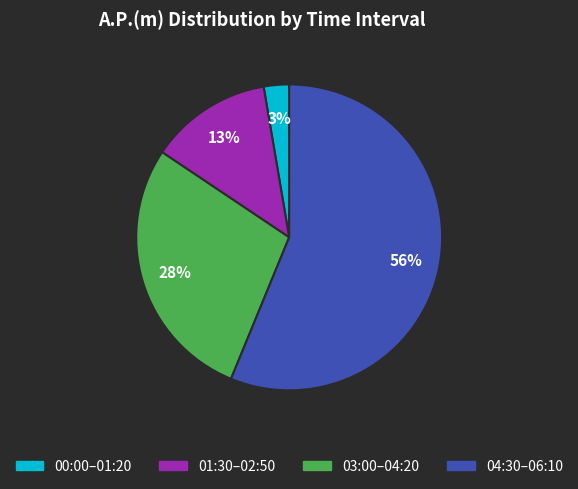

To the nearest percent, what is the average slice percentage?

25%